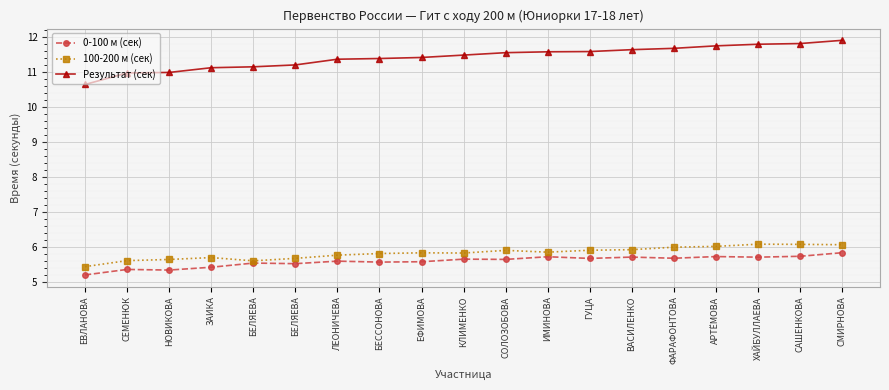

How many 0-100 м (сек) values are between 5 and 6?

19